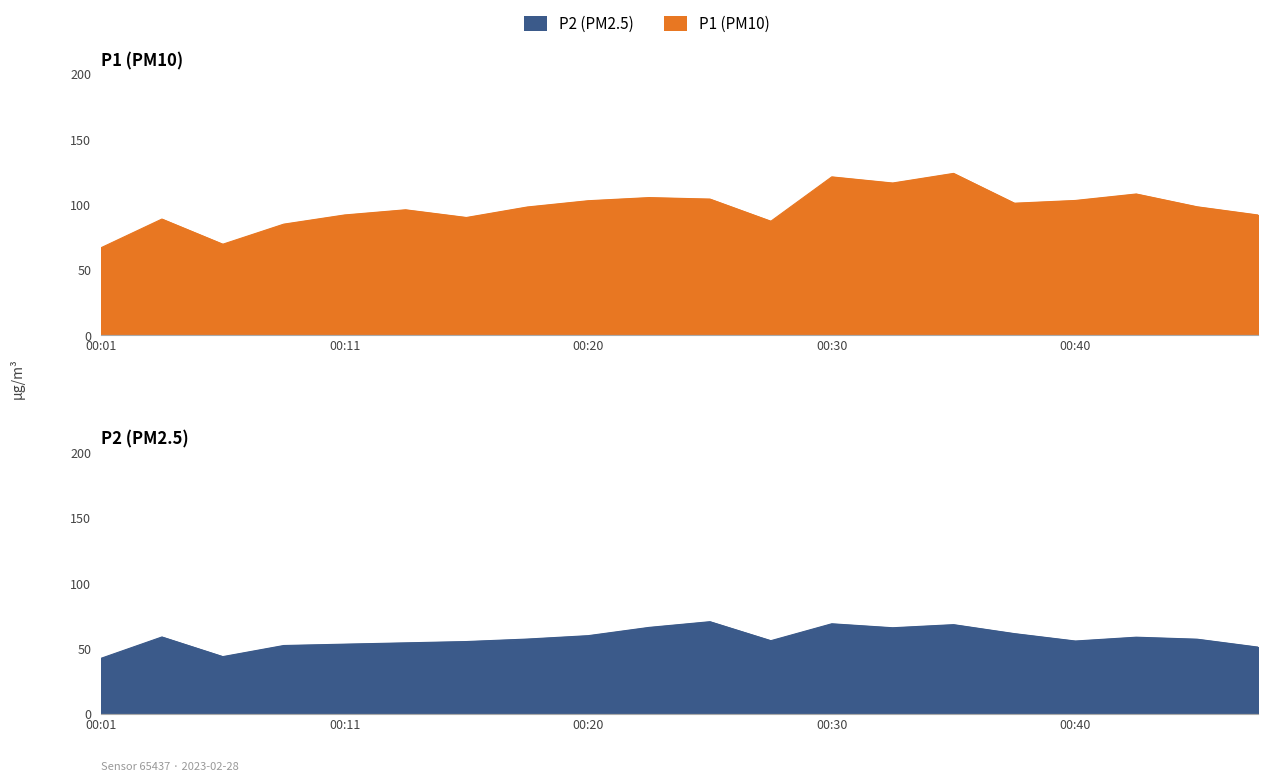

Does the chart display data point markers on the line(s)?

No